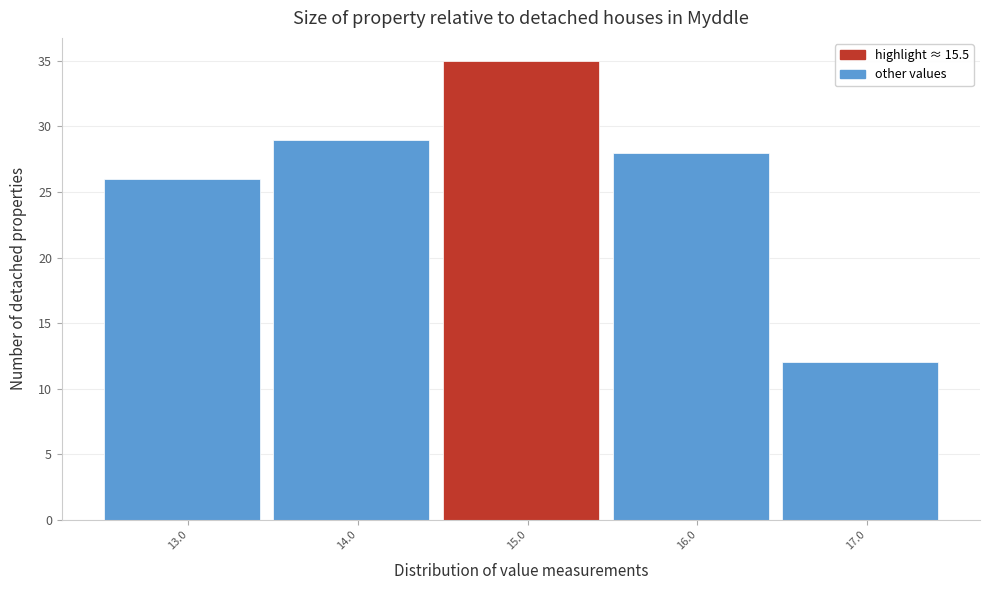

Reading left to right, transcribe all the data shown in this chart.

26	29	35	28	12